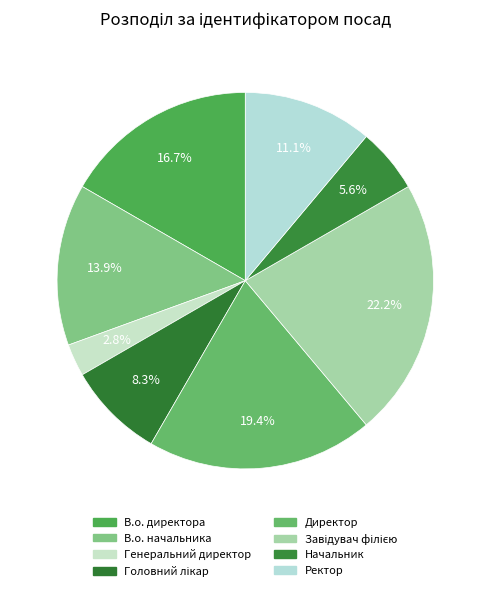

Combined, what portion of the pie is Директор and Головний лікар?

27.8%